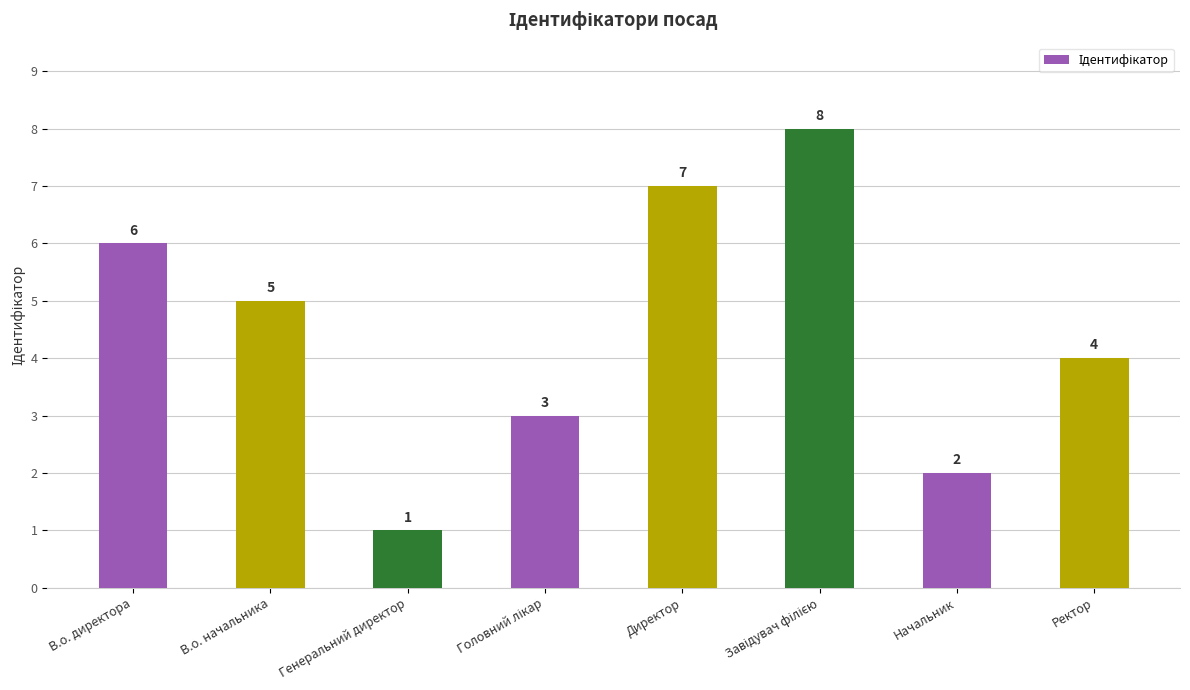

How many values are below 5?

4